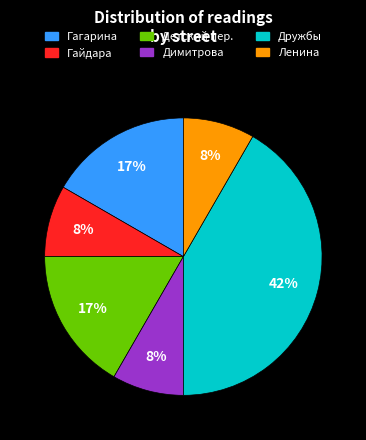

Which category has the biggest portion of the pie?

Дружбы